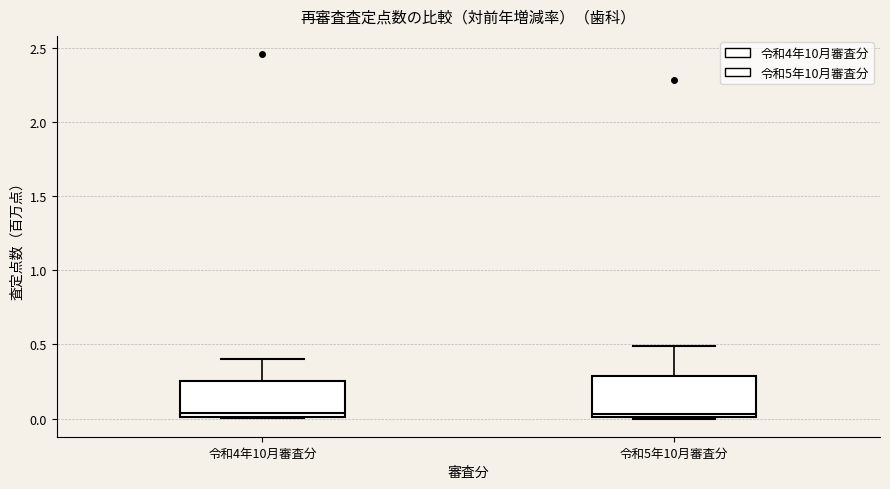

Reading left to right, transcribe this box plot: for each box, give where its median line is, the range the box spans, and where its two whiskers end, as read against the y-axis. The values are not printed on the chart, so give them approximately, as read against the axis.

令和4年10月審査分: median 0.05, box 0.00 to 0.25, whiskers 0.00 to 0.40
令和5年10月審査分: median 0.05, box 0.00 to 0.30, whiskers 0.00 to 0.50